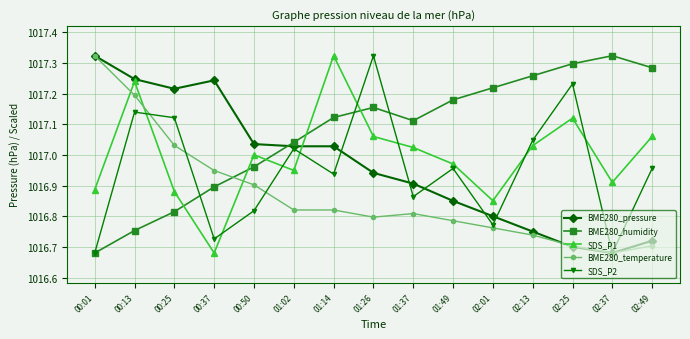

Where is SDS_P1 nearest to the value 1017?

00:50